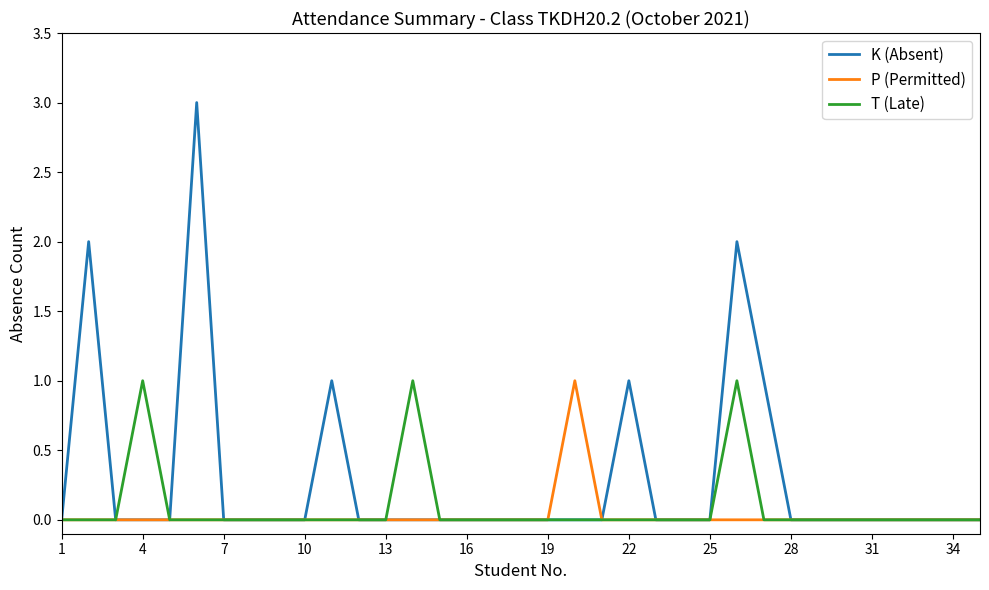

Reading left to right, list all the values displayed in this chart.

K (Absent): 0	2	0	0	0	3	0	0	0	0	1	0	0	0	0	0	0	0	0	0	0	1	0	0	0	2	1	0	0	0	0	0	0	0	0
P (Permitted): 0	0	0	0	0	0	0	0	0	0	0	0	0	0	0	0	0	0	0	1	0	0	0	0	0	0	0	0	0	0	0	0	0	0	0
T (Late): 0	0	0	1	0	0	0	0	0	0	0	0	0	1	0	0	0	0	0	0	0	0	0	0	0	1	0	0	0	0	0	0	0	0	0